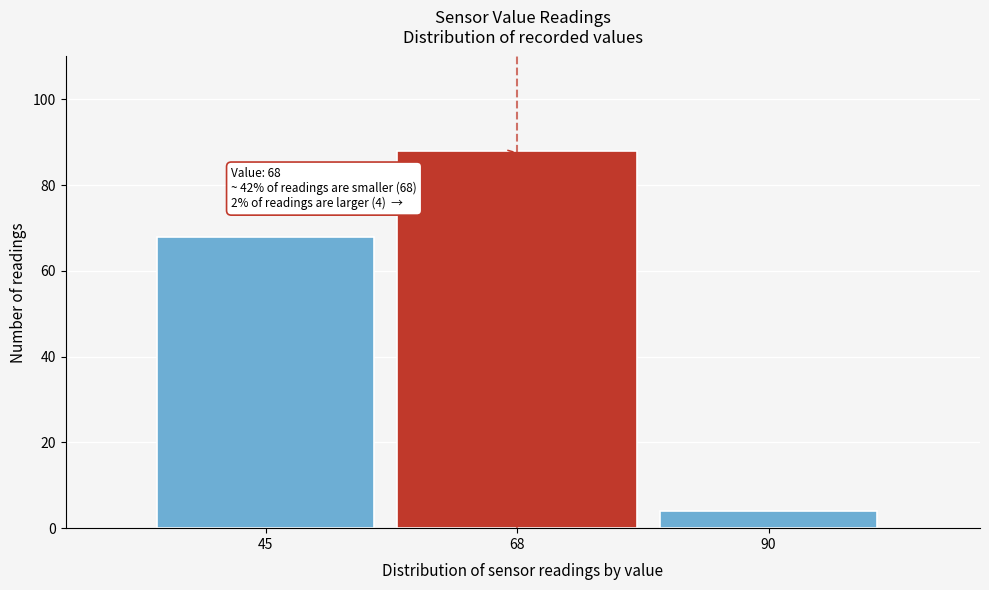

Reading right to left, list all the values displayed in this chart.

4	88	68